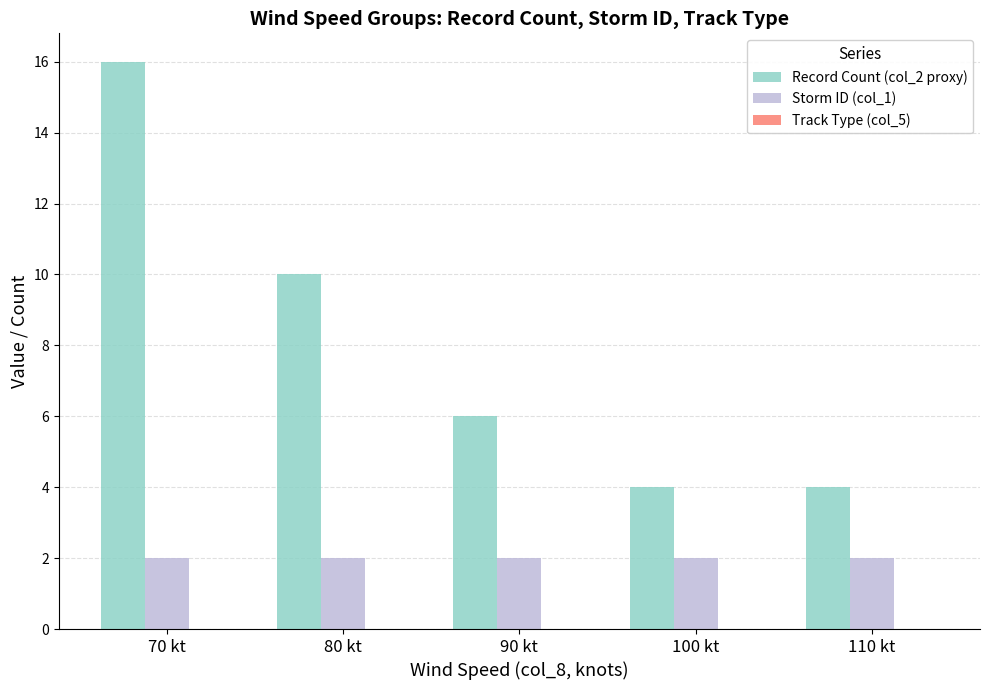

At which label is Record Count (col_2 proxy) closest to 10?

80 kt